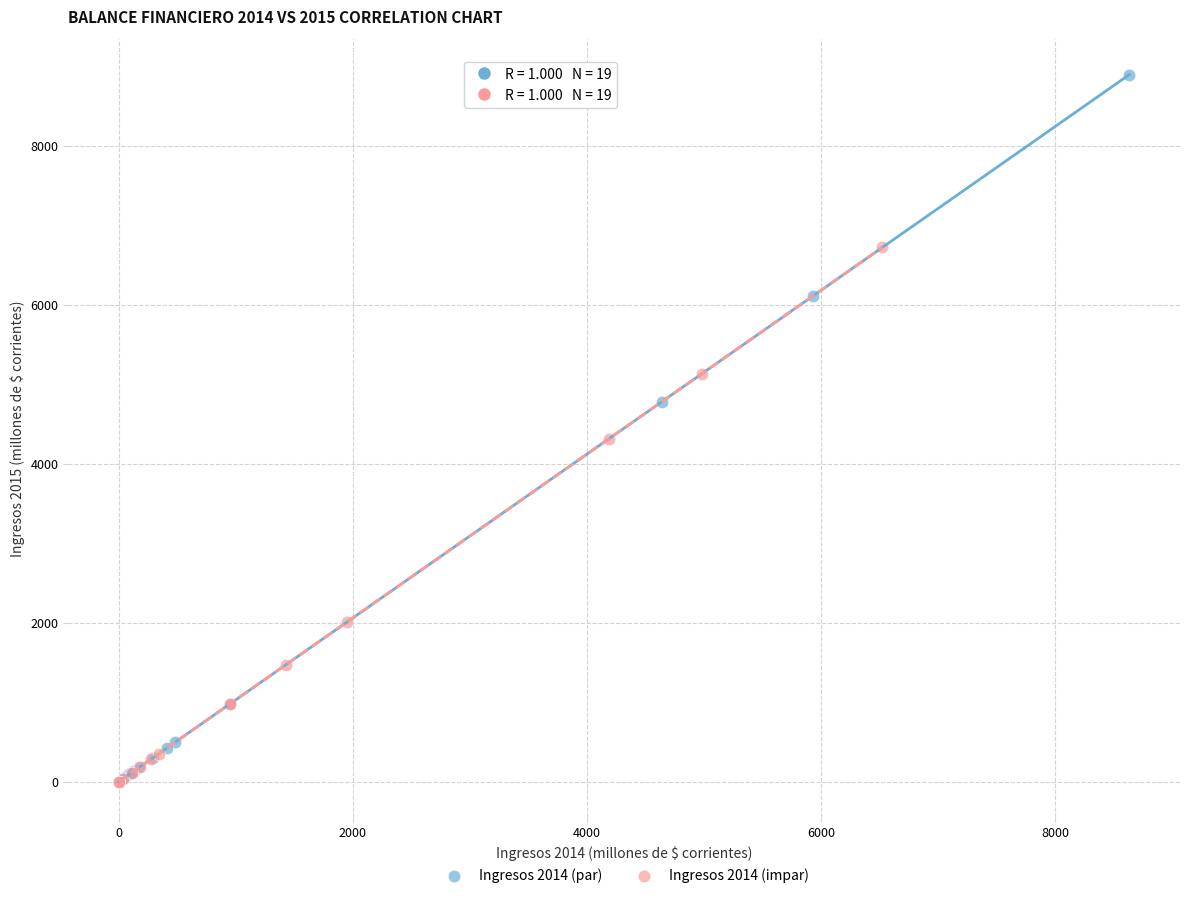

Which series has the largest Y range (max minus min)?

Ingresos 2014 (par)